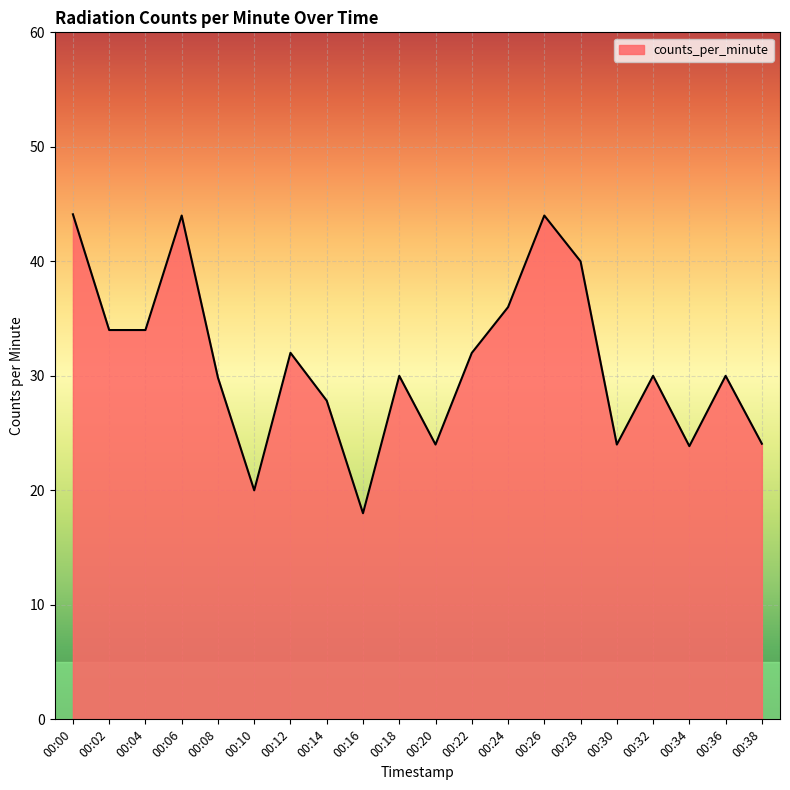

What is the difference between the maximum and minimum values?

26.1